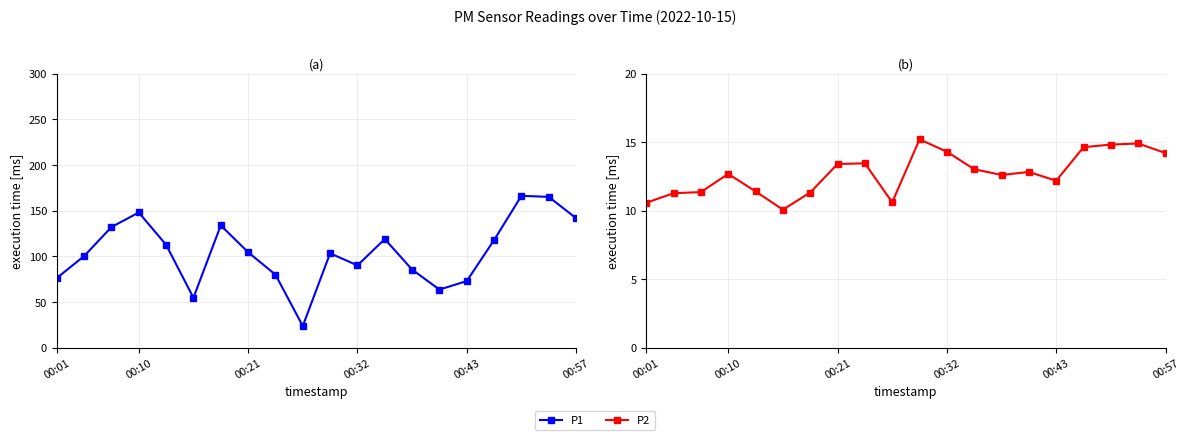

How many values in the P1 series are below 104?

10